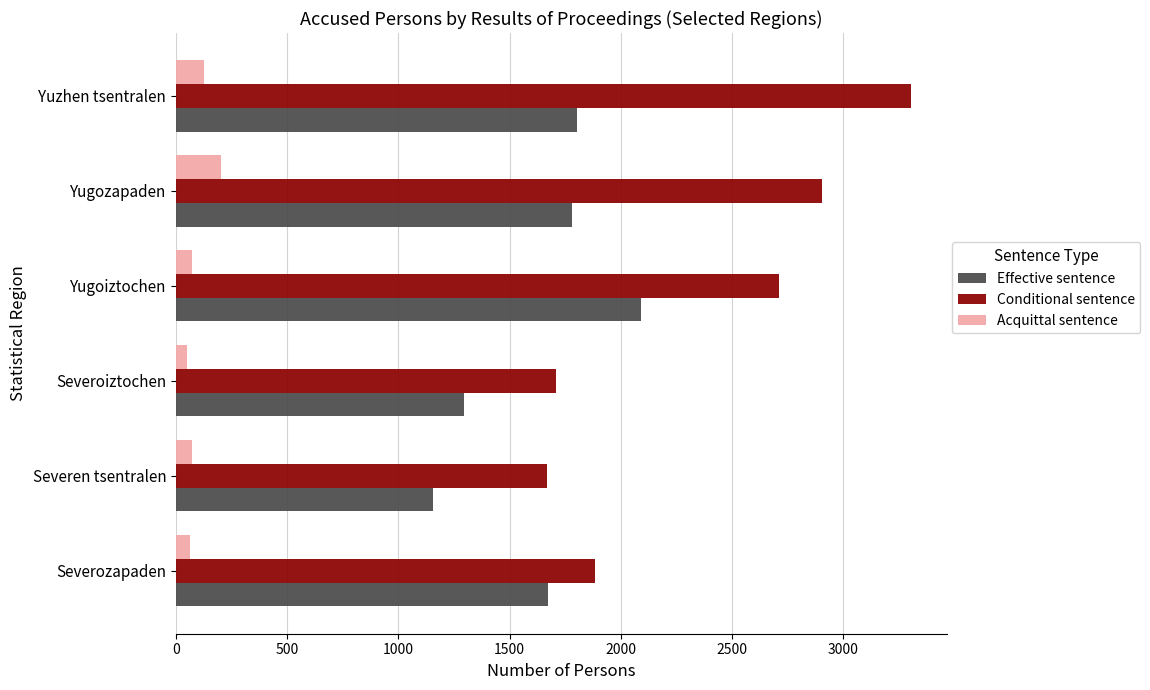

Rank the series at Yugozapaden from lowest to highest value.

Acquittal sentence, Effective sentence, Conditional sentence